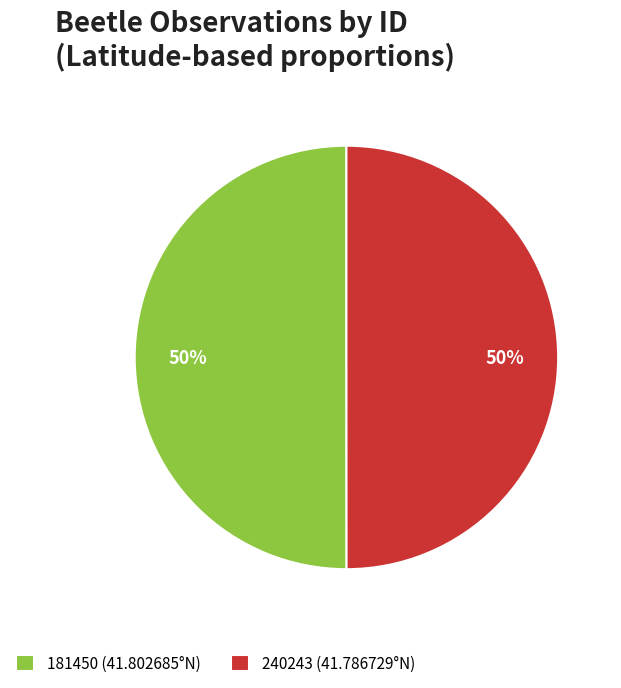

Do 240243 (41.786729°N) and 181450 (41.802685°N) together represent more than half of the pie?

Yes